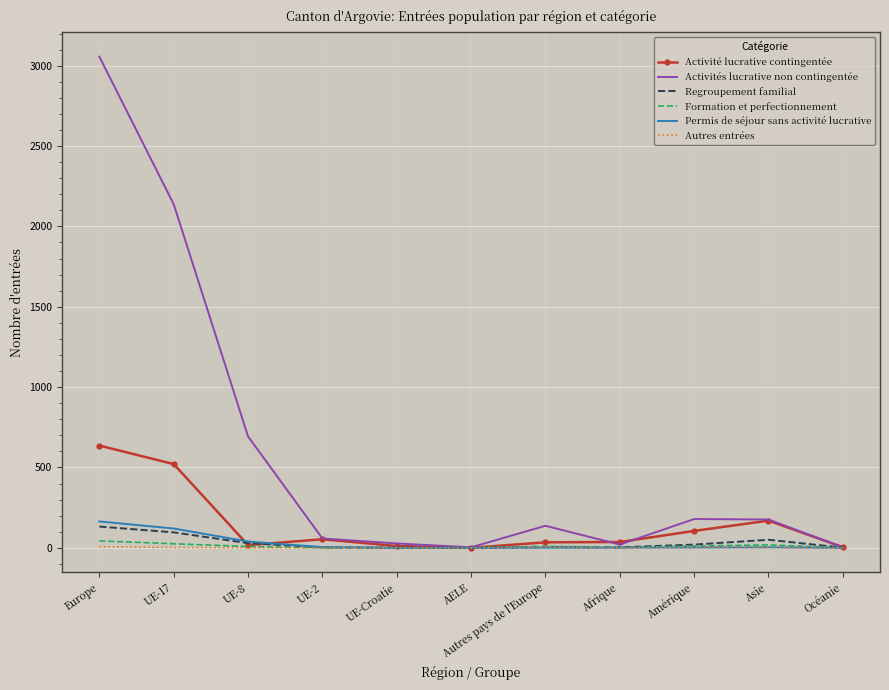

Which series has the largest range (max minus min)?

Activités lucrative non contingentée